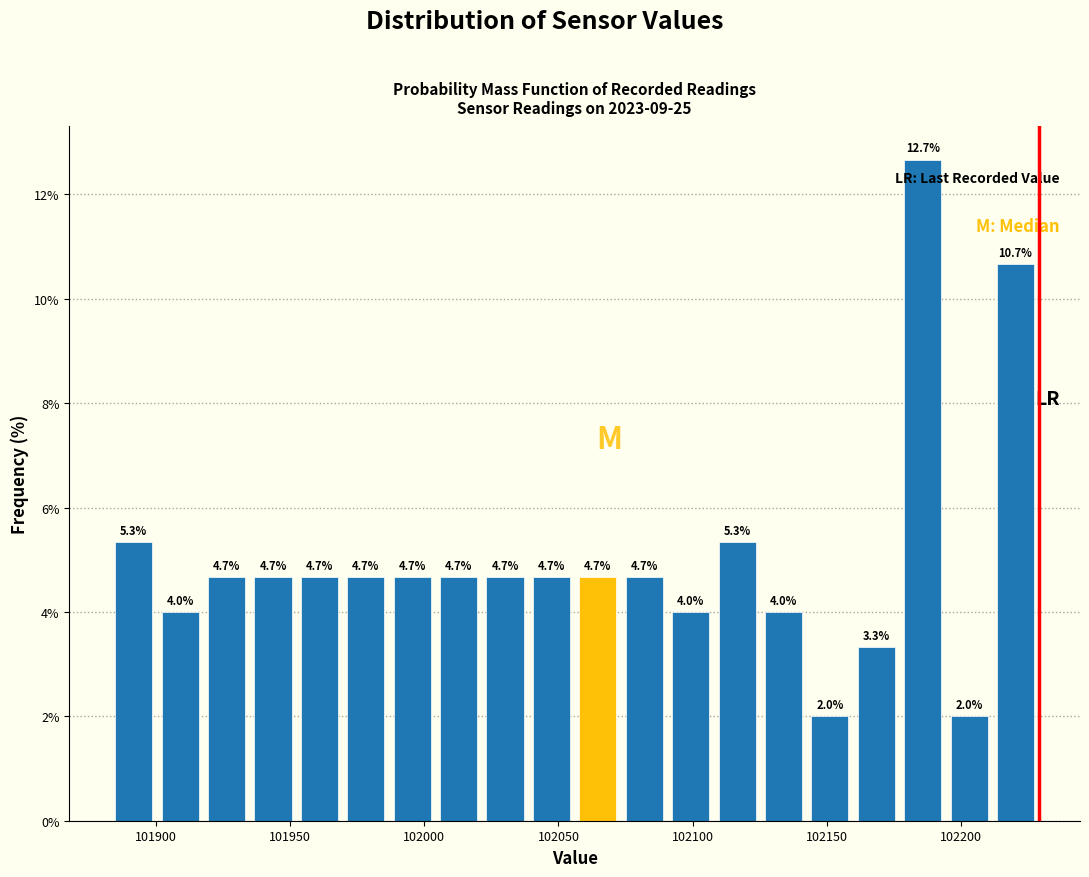

Around what value on the x-axis is the tallest bar? Give the approximate position of its centre, as read against the axis.

102185